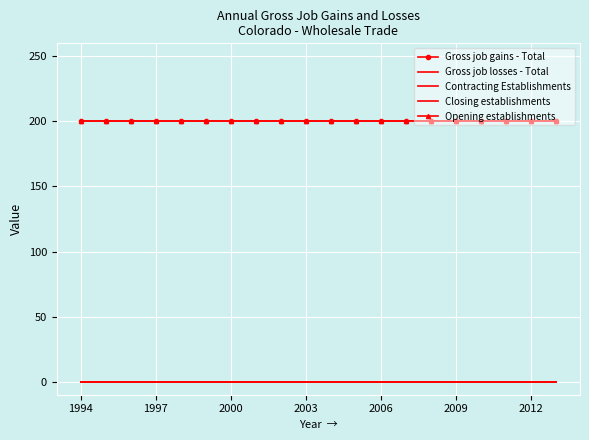

True or false: Opening establishments has more than 0 points higher than both neighbors.

False